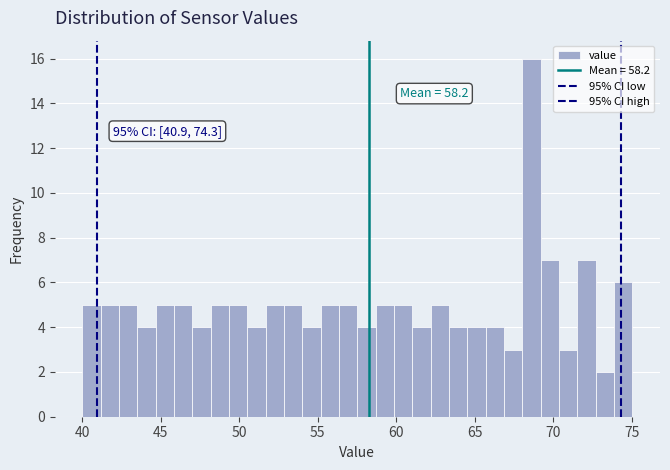

Around what value on the x-axis is the tallest bar? Give the approximate position of its centre, as read against the axis.

68.5